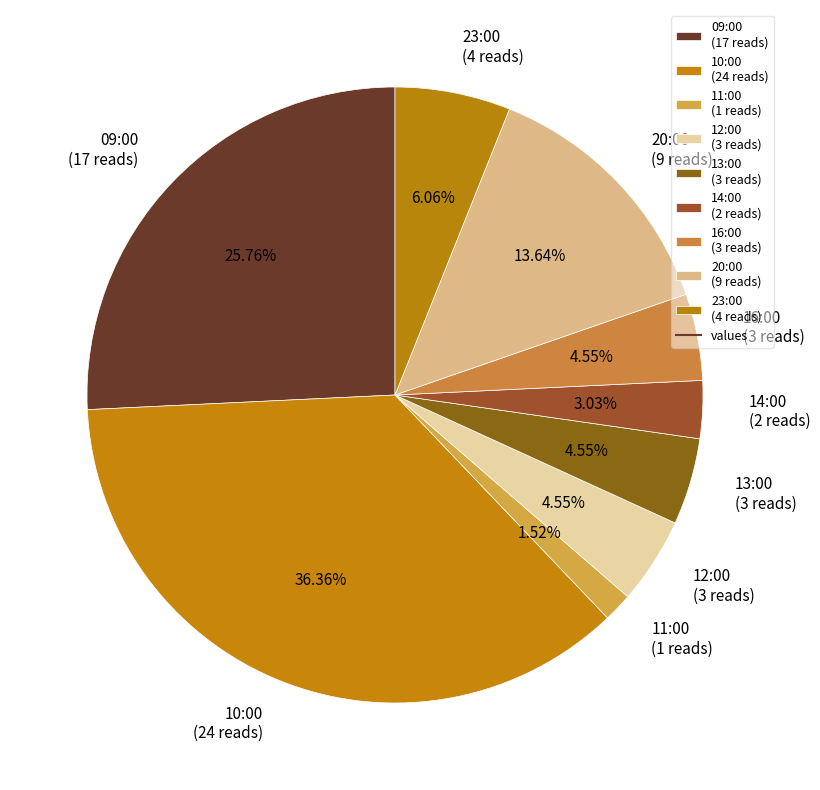

What is the ratio of the value at 12:00 to the value at 11:00?

3.0